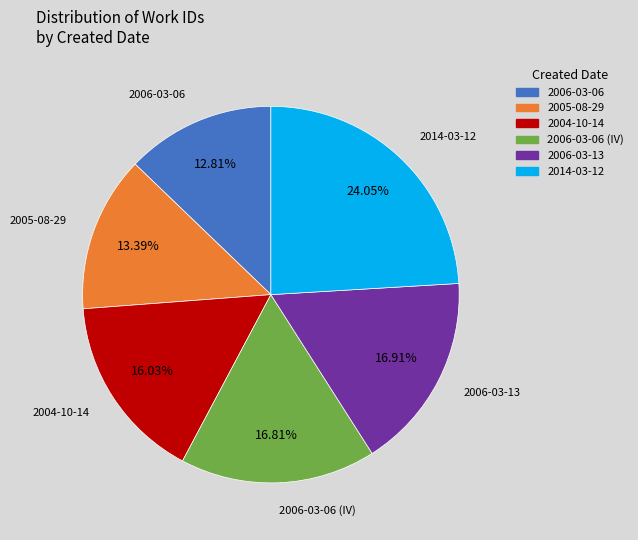

Is there a majority slice in this chart?

No